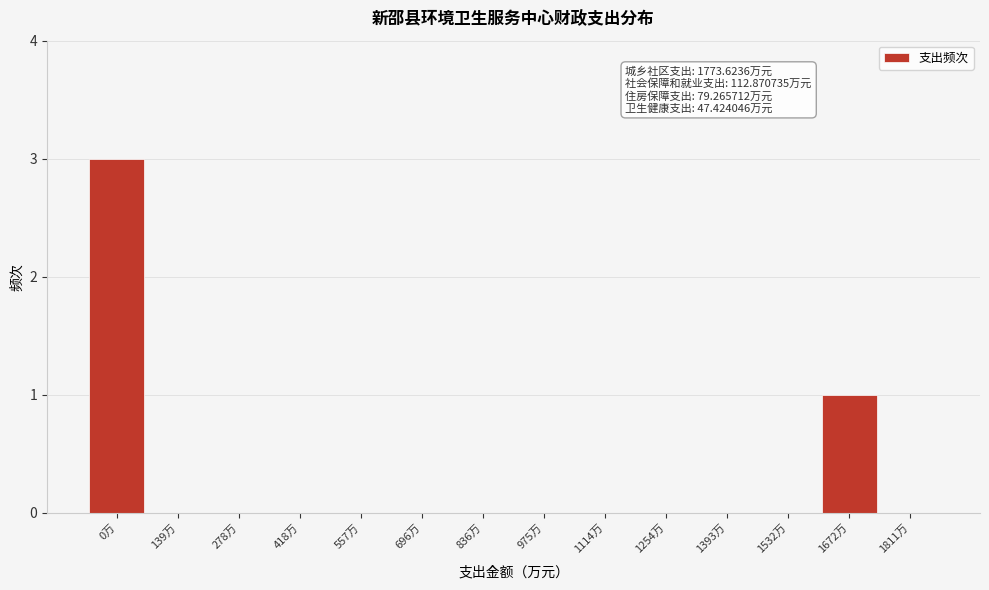

Reading right to left, extract all data points from this chart.

1811万=0	1672万=1	1532万=0	1393万=0	1254万=0	1114万=0	975万=0	836万=0	696万=0	557万=0	418万=0	278万=0	139万=0	0万=3